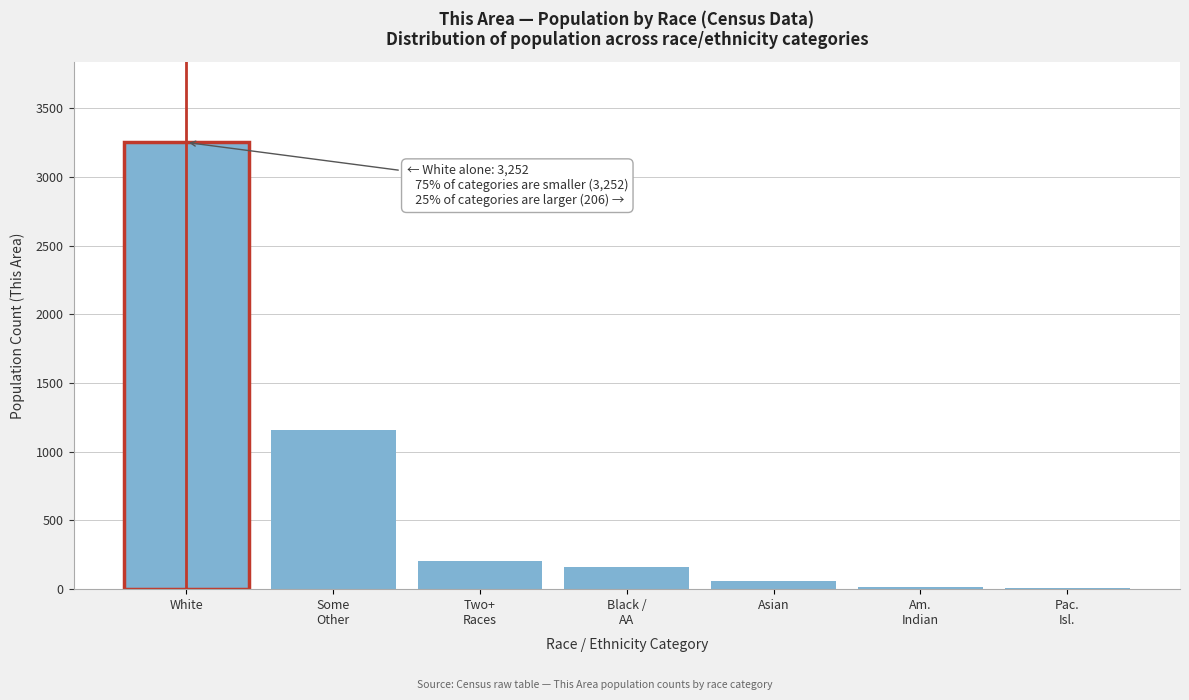

What is the greatest value displayed?

3252